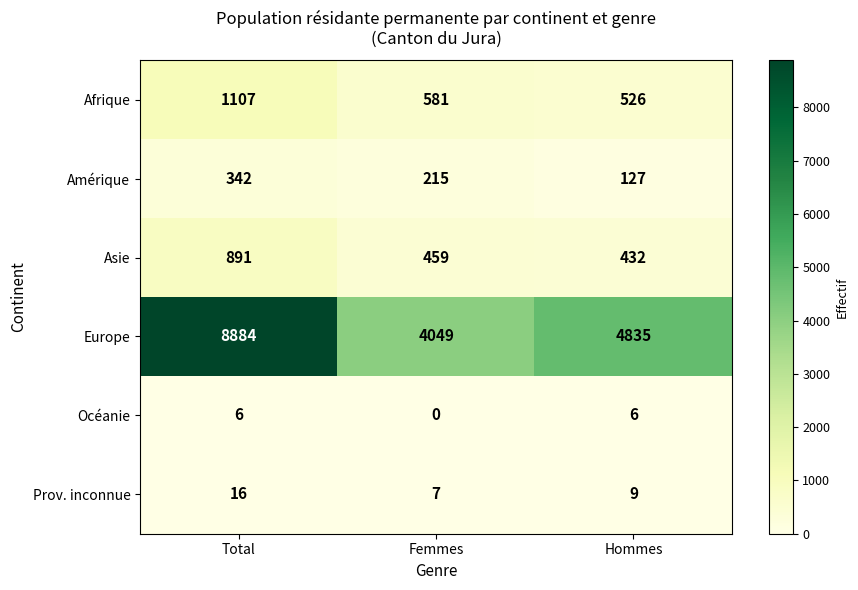

What is the spread (max minus min) of values at Hommes?

4829